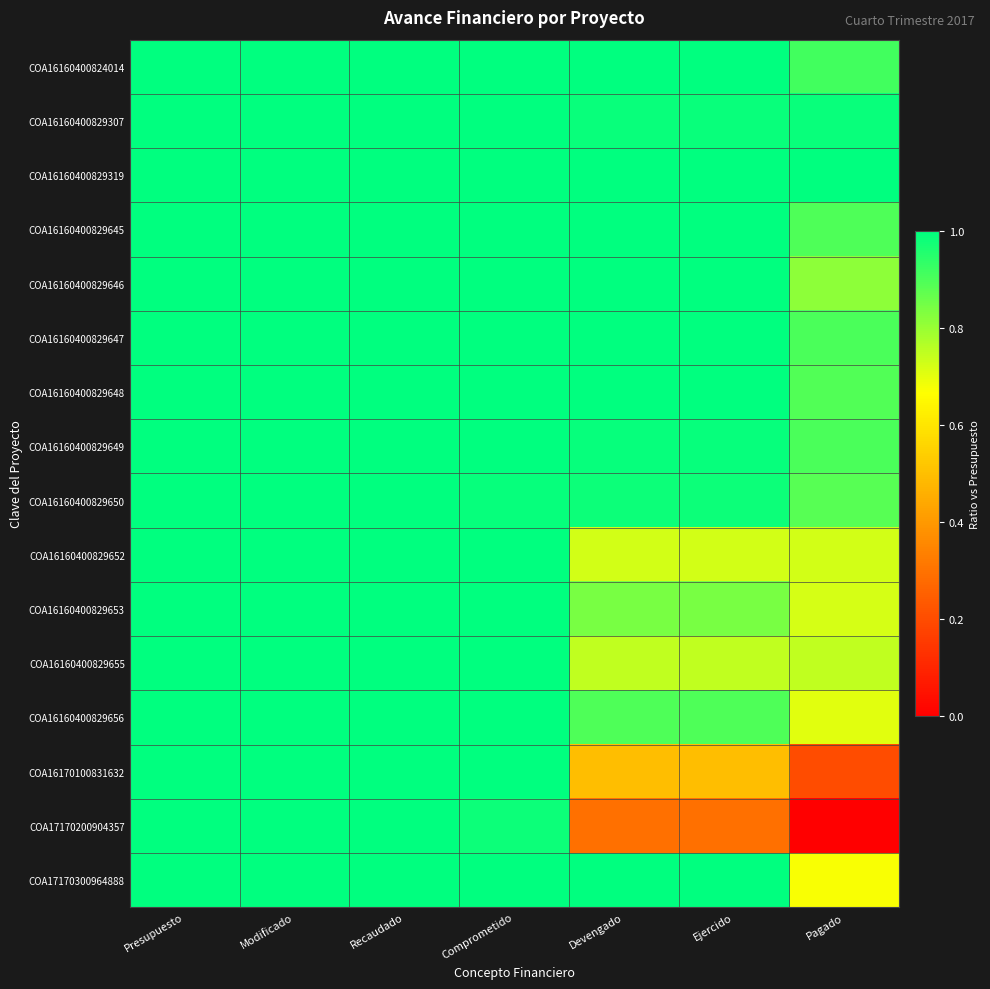

At Pagado, list the series in order from smallest to largest.

COA17170200904357, COA16170100831632, COA17170300964888, COA16160400829656, COA16160400829653, COA16160400829652, COA16160400829655, COA16160400829646, COA16160400829650, COA16160400829648, COA16160400829645, COA16160400829649, COA16160400829647, COA16160400824014, COA16160400829307, COA16160400829319